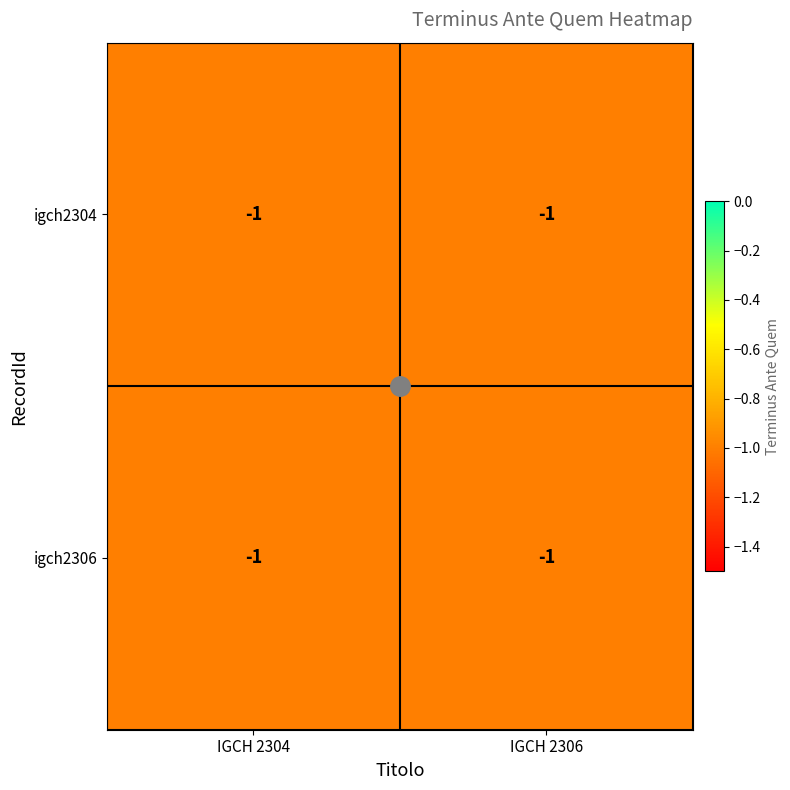

At which label does igch2304 reach its peak?

IGCH 2306